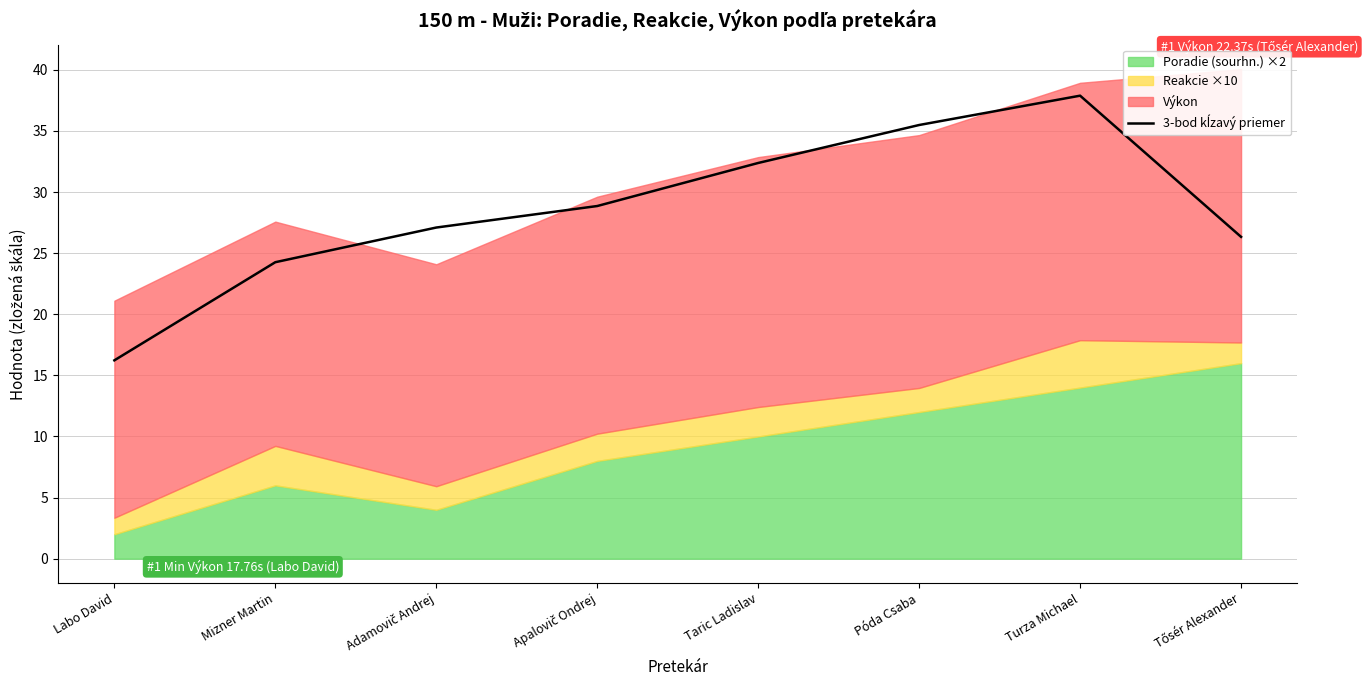

Reading left to right, list all the values displayed in this chart.

Labo David=16.2	Mizner Martin=24.3	Adamovič Andrej=27.1	Apalovič Ondrej=28.9	Taric Ladislav=32.4	Póda Csaba=35.5	Turza Michael=37.9	Tősér Alexander=26.3